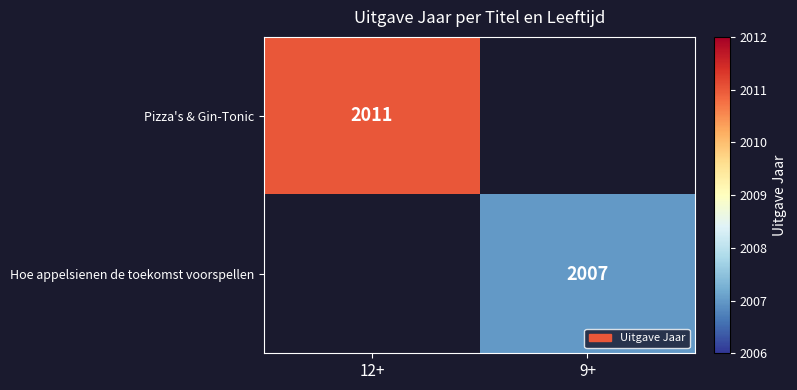

Is the value of Pizza's & Gin-Tonic at 12+ greater than the value of Hoe appelsienen de toekomst voorspellen at 9+?

Yes